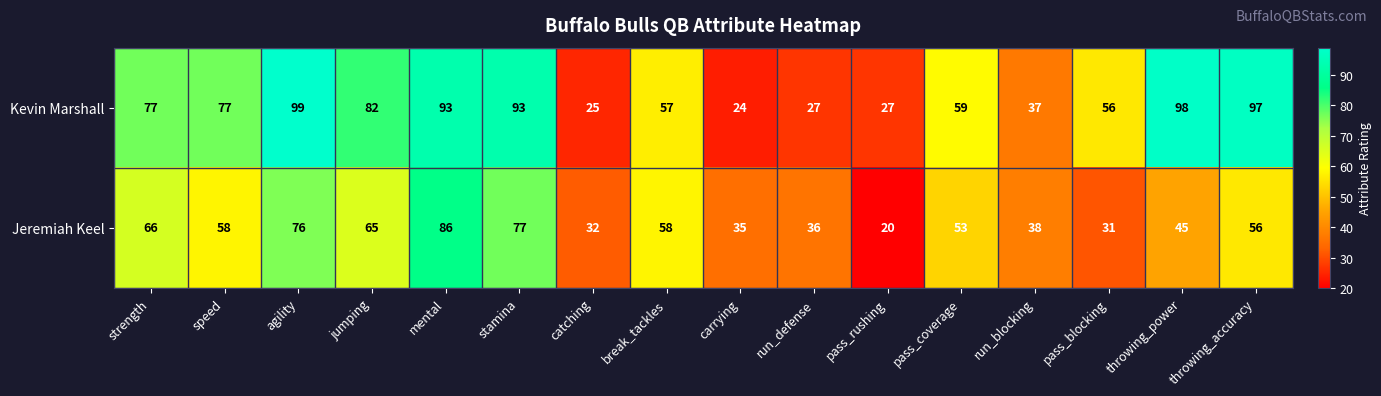

Which series has the widest spread of values?

Kevin Marshall